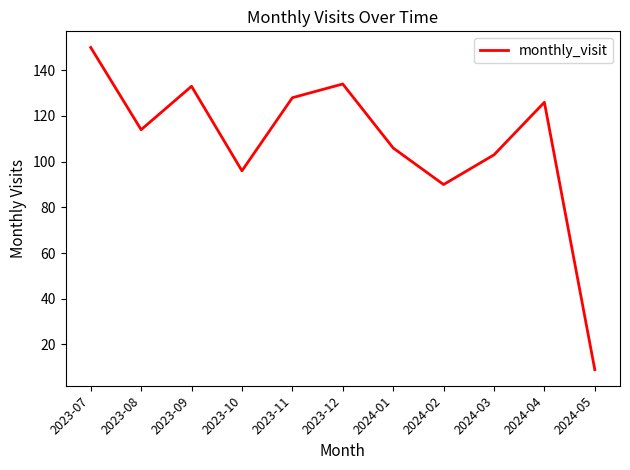

What is the smallest value displayed?

9